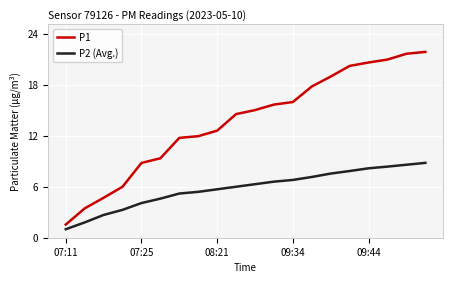

True or false: P1 and P2 (Avg.) cross at least once.

False